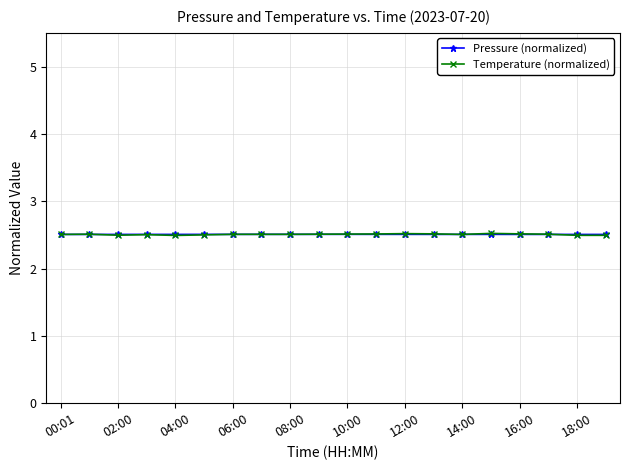

True or false: Temperature (normalized) has more than 1 points higher than both neighbors.

True